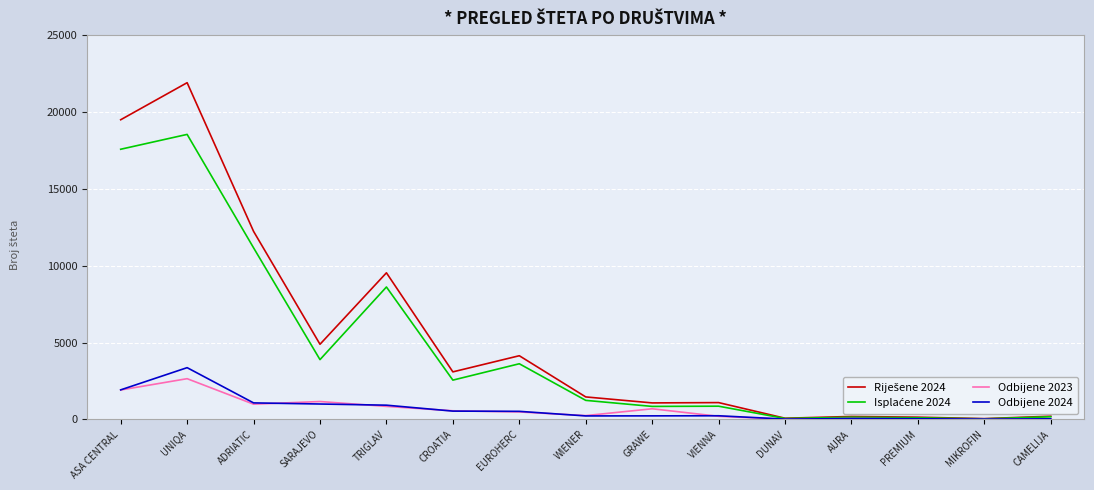

What is the difference between the highest and lowest values at SARAJEVO?

3887